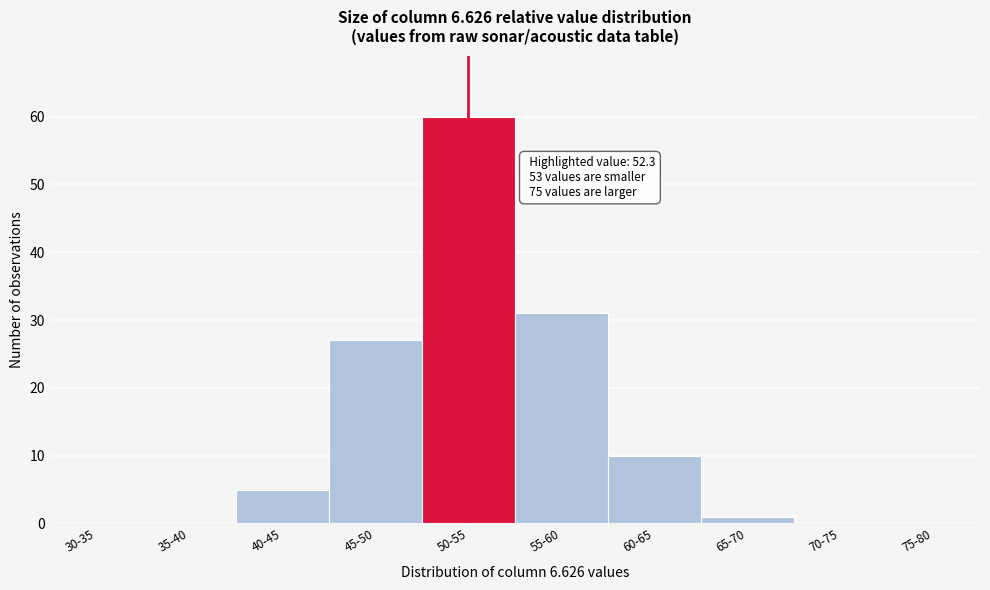

Reading right to left, what are all the values shown in this chart?

75-80=0	70-75=0	65-70=1	60-65=10	55-60=31	50-55=60	45-50=27	40-45=5	35-40=0	30-35=0